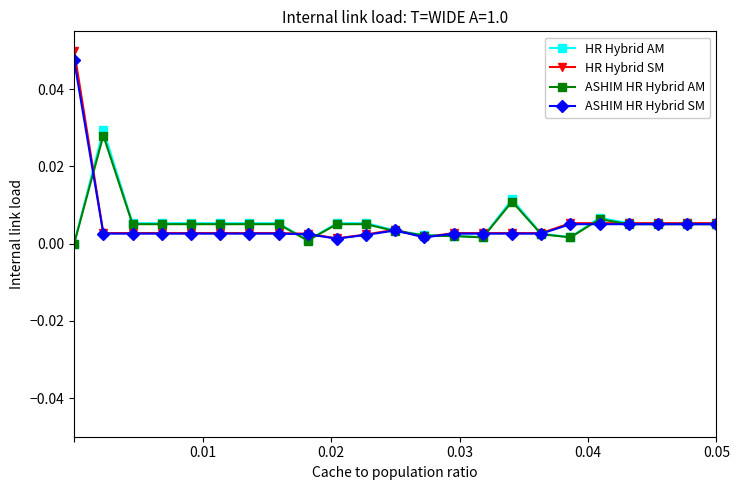

True or false: HR Hybrid AM has more than 1 interior local peaks.

True